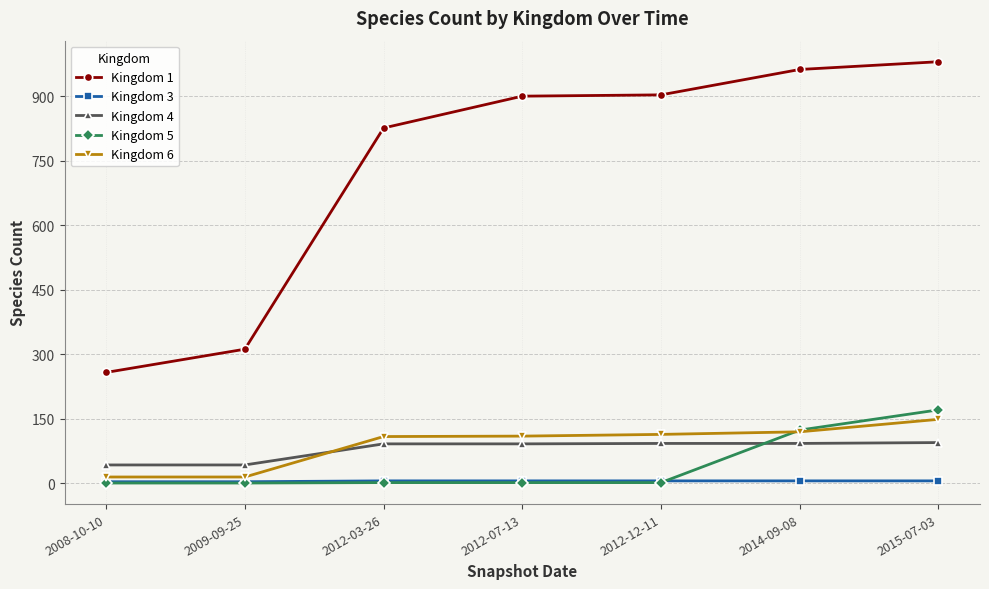

What value does the Kingdom 3 series have at 2015-07-03?

6